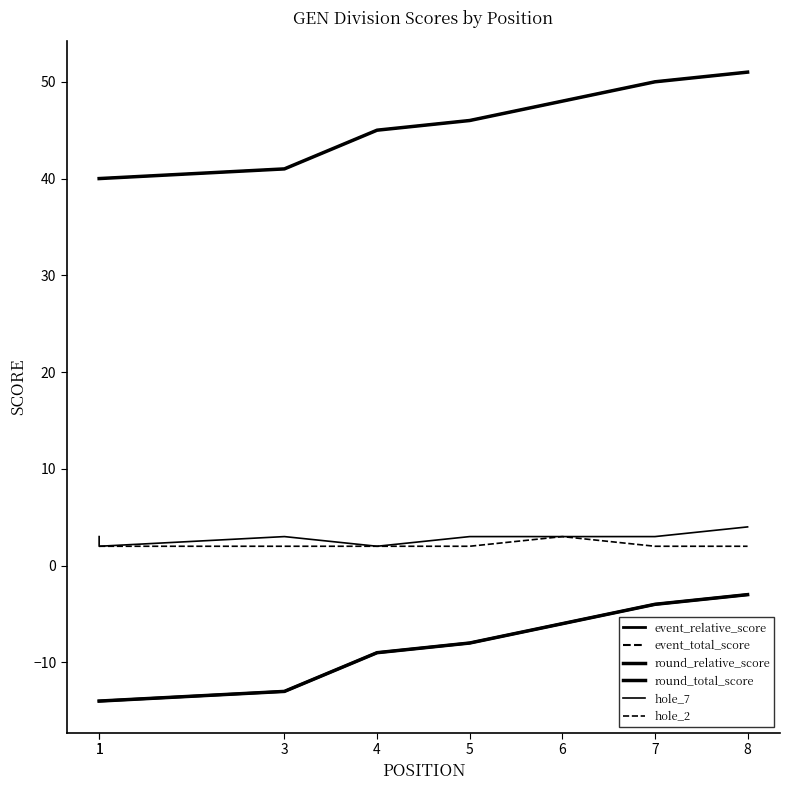

At which category is the sum across all series the highest?

8